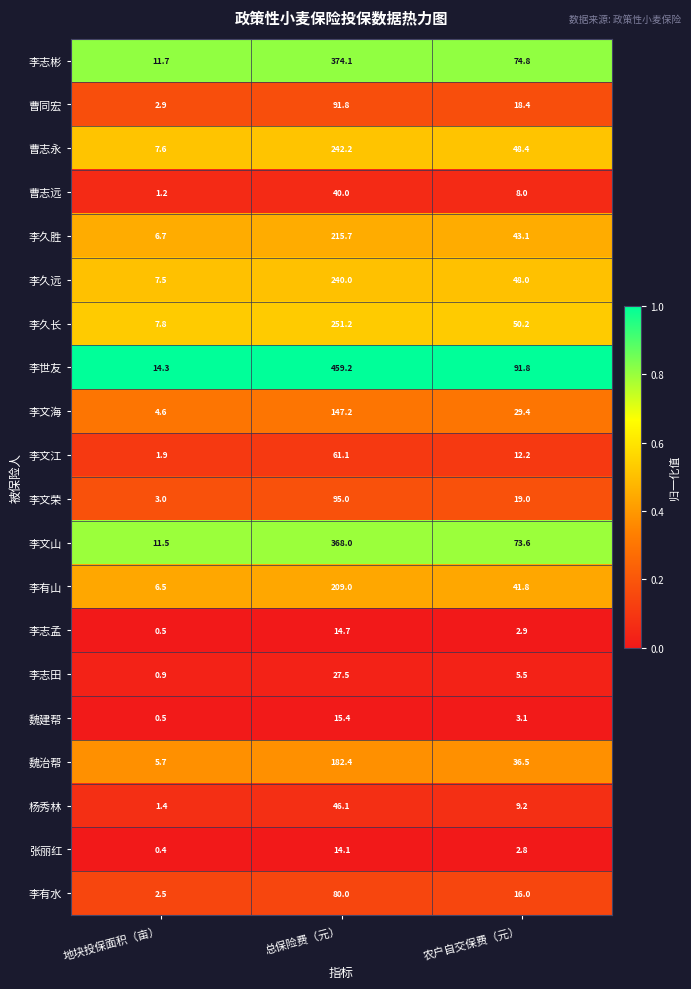

Count the number of data series in this chart.

20